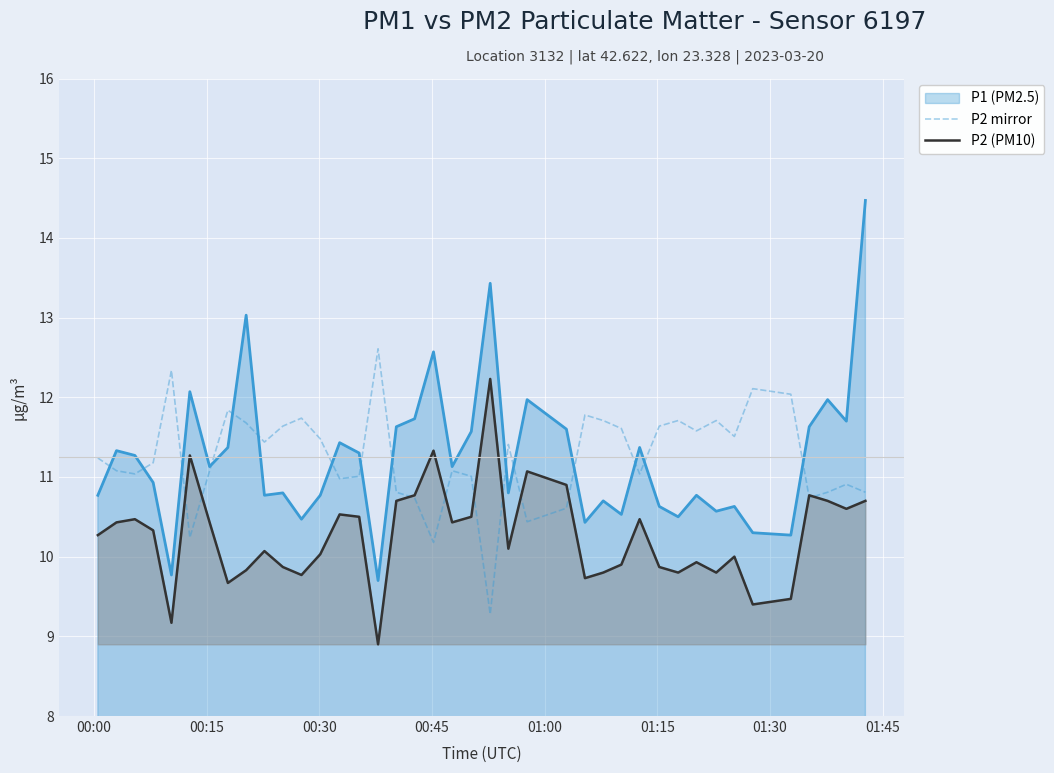

True or false: P2 (PM10) and P1 (PM2.5) cross at least once.

False